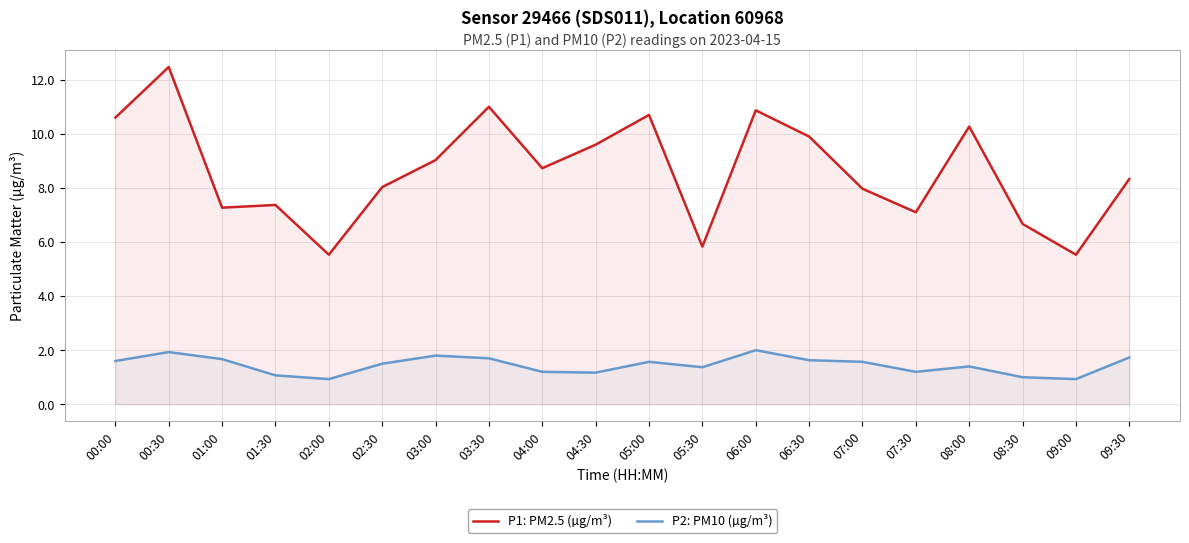

Count the number of data series in this chart.

2